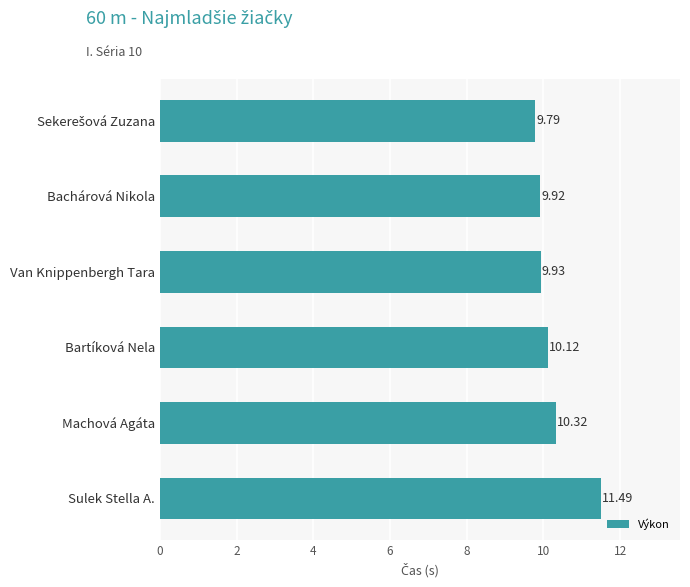

What is the difference between the maximum and minimum values?

1.7